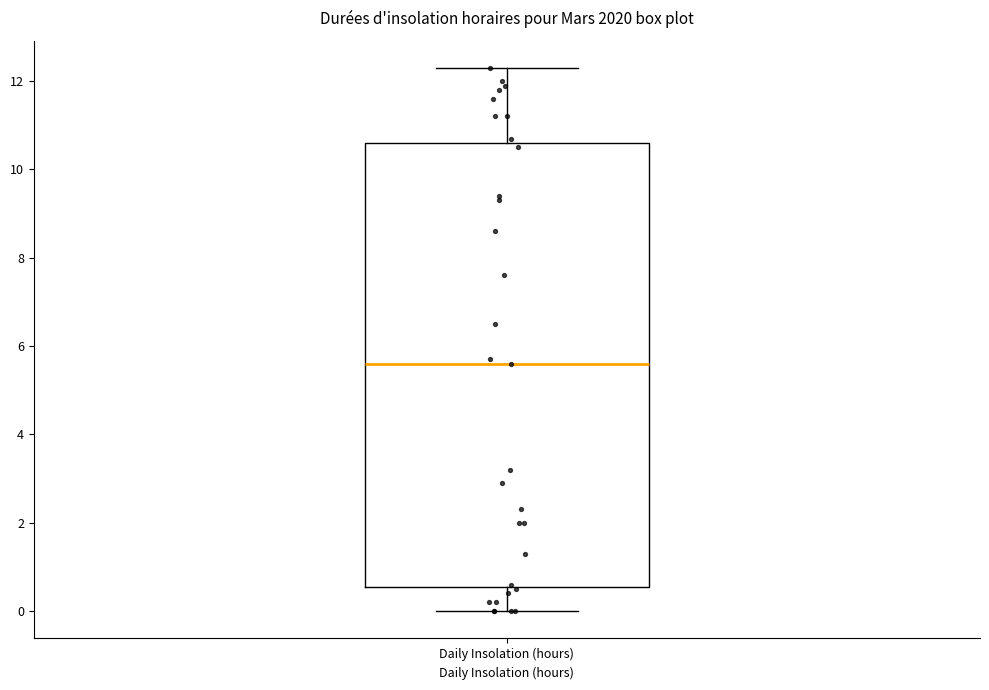

Transcribe this box plot: give where the median line is, the range the box spans, and where the two whiskers end, as read against the y-axis. The values are not printed on the chart, so give them approximately, as read against the axis.

median 5.6, box 0.6 to 10.6, whiskers 0.0 to 12.4